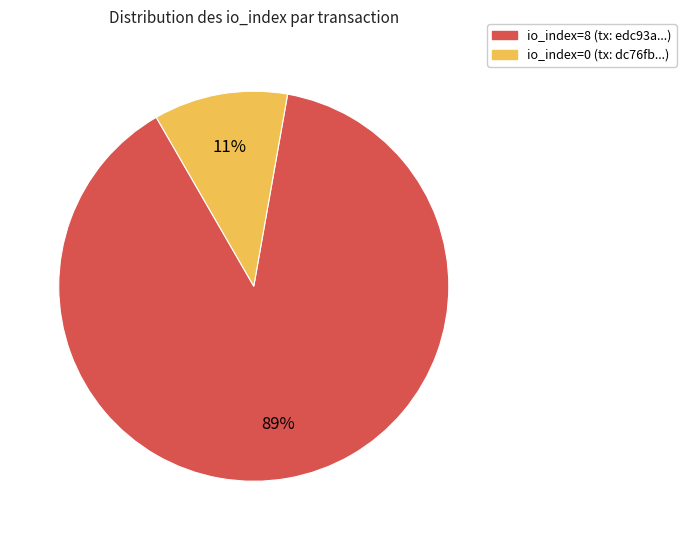

To the nearest percent, what is the average slice percentage?

50%